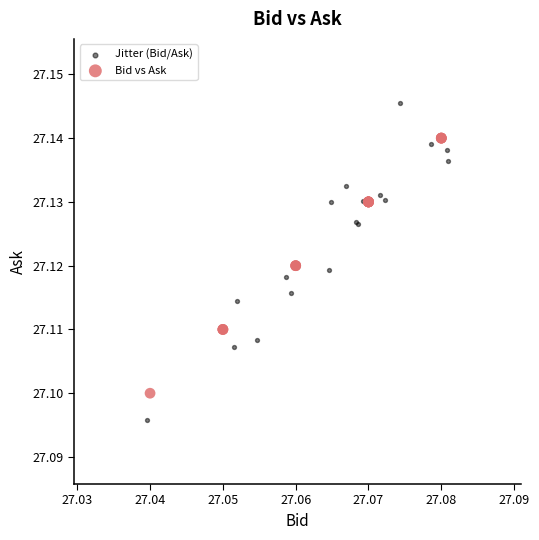

Which series reaches the maximum Y coordinate?

Jitter (Bid/Ask)